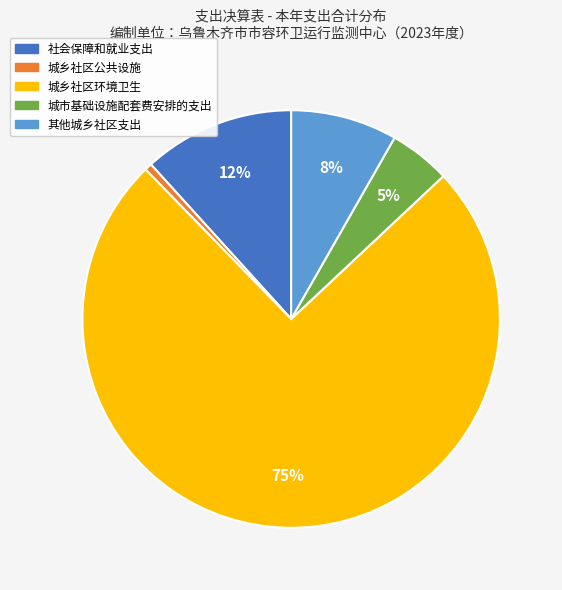

Count the number of slices in the pie.

5